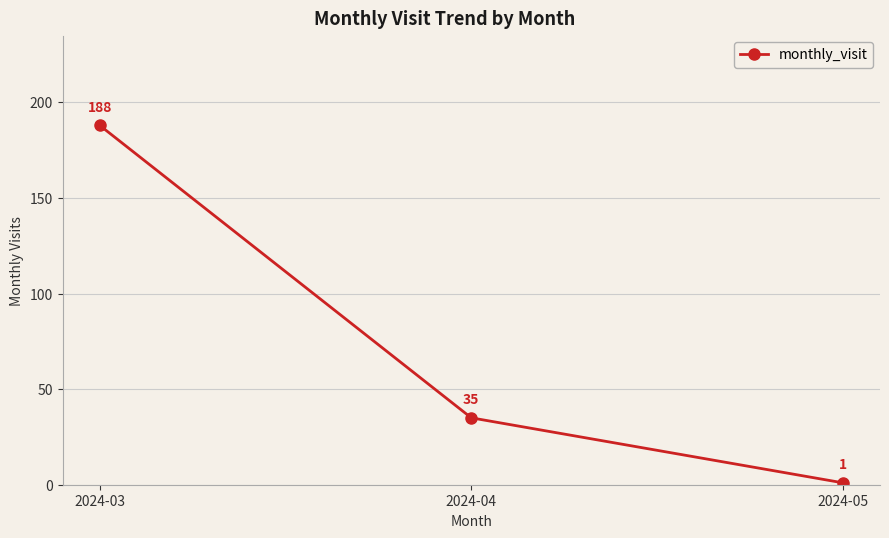

What is the difference between the maximum and second lowest values?

153